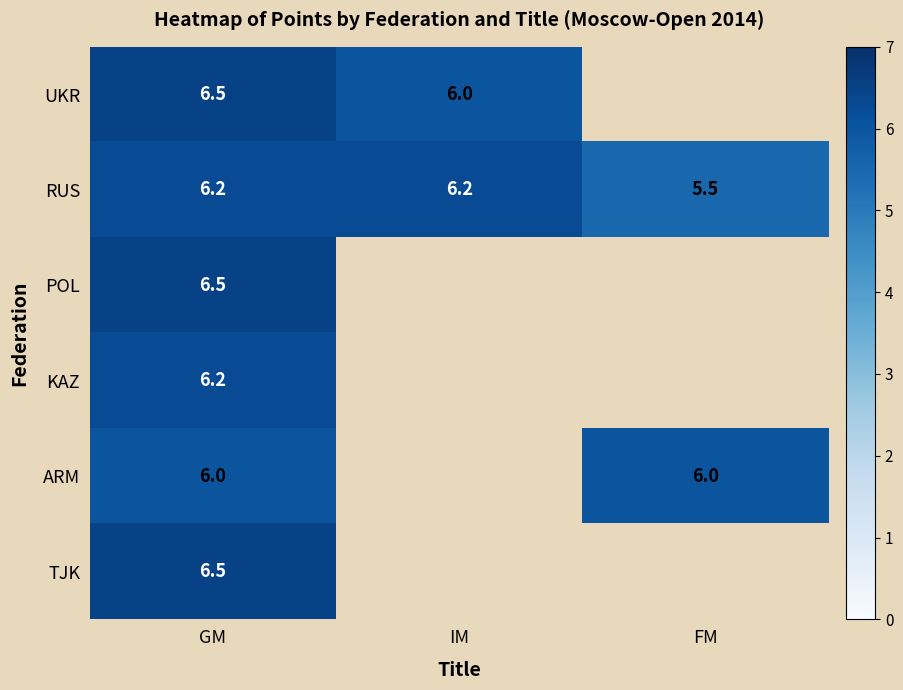

True or false: UKR has a value of 2.0 at GM.

False